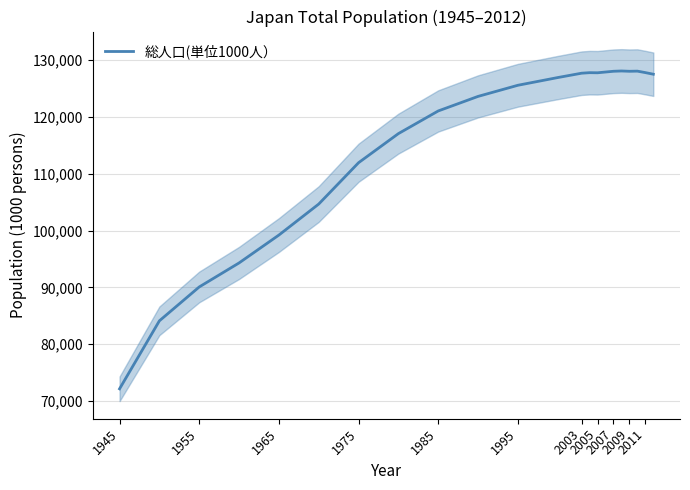

How many distinct data groups are displayed?

1